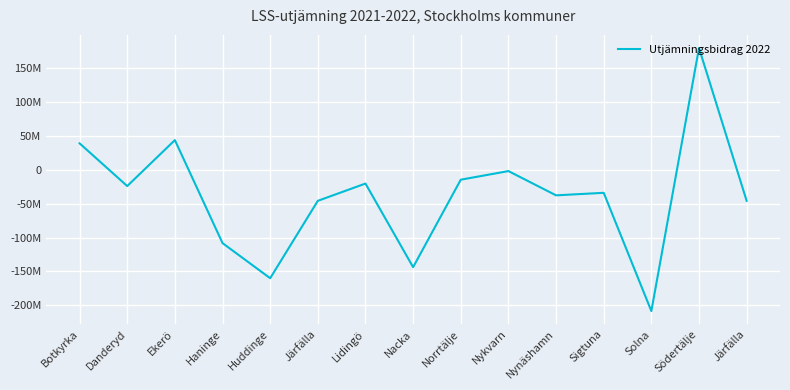

What is the maximum value shown in the chart?

179035417